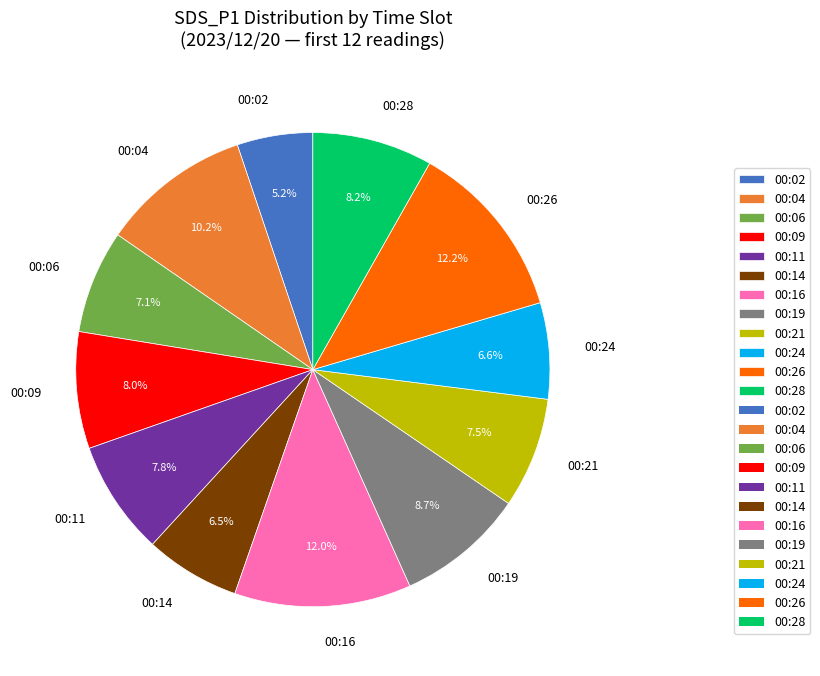

Combined, do 00:02 and 00:14 account for over 50%?

No